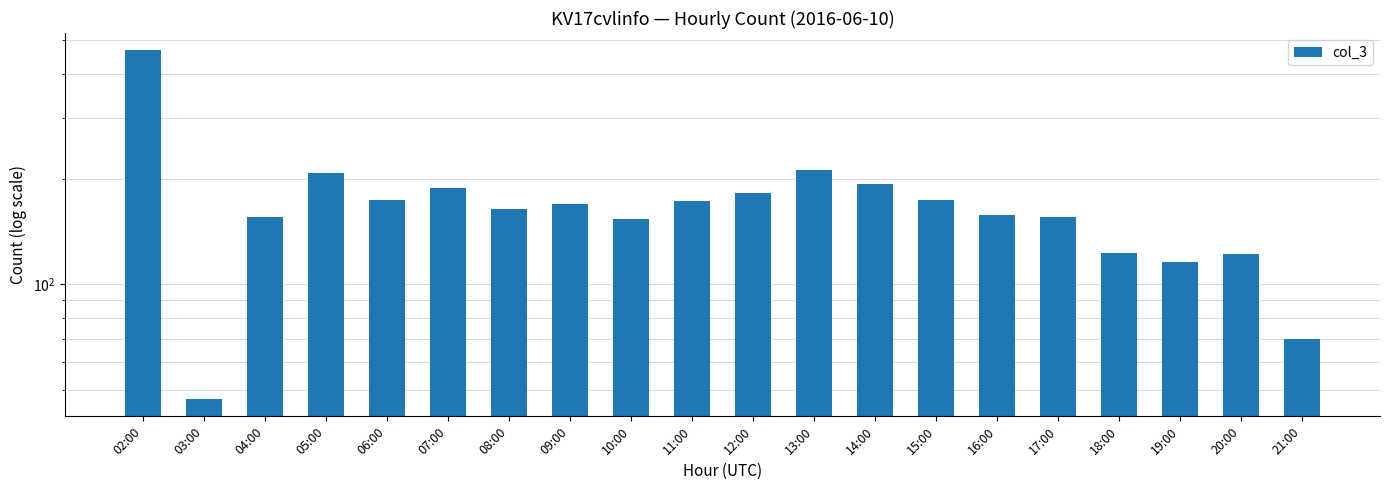

Reading left to right, list all the values displayed in this chart.

02:00=468	03:00=47	04:00=156	05:00=208	06:00=175	07:00=189	08:00=165	09:00=170	10:00=154	11:00=173	12:00=183	13:00=213	14:00=194	15:00=174	16:00=158	17:00=156	18:00=123	19:00=116	20:00=122	21:00=70